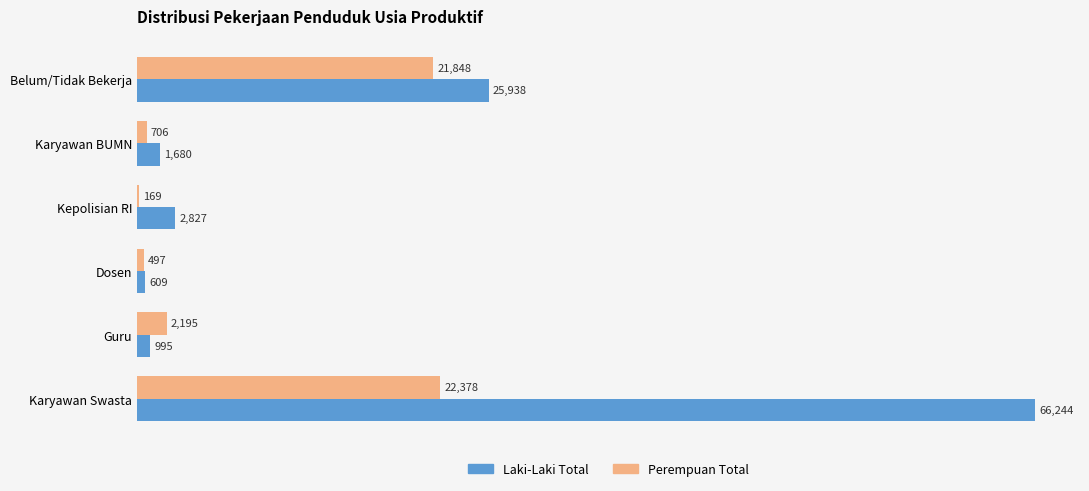

Read the Laki-Laki Total value at Karyawan BUMN, to the nearest 50.

1700